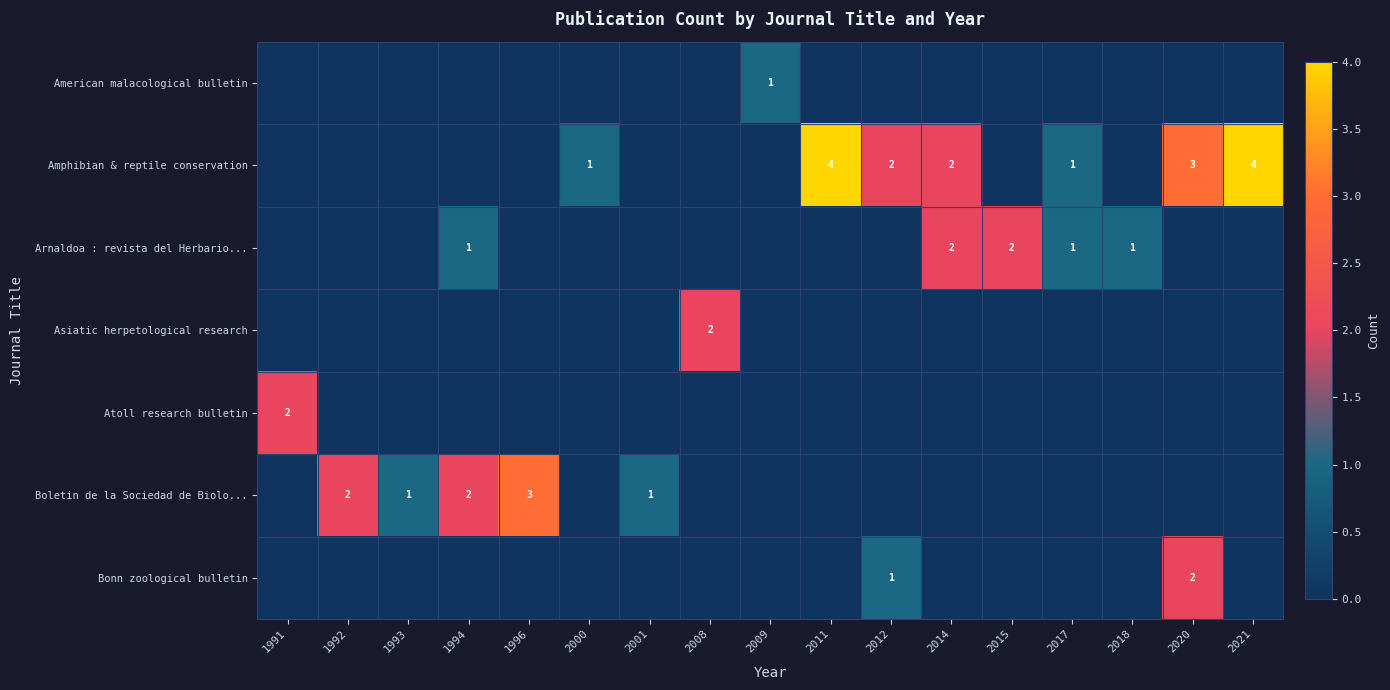

What is the spread (max minus min) of values at 2014?

2